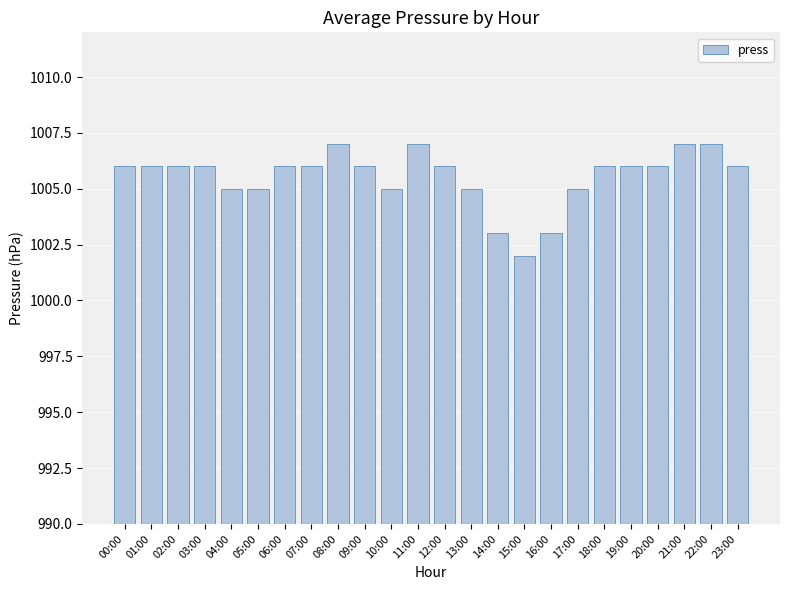

At which category does the chart reach its minimum across all series?

15:00